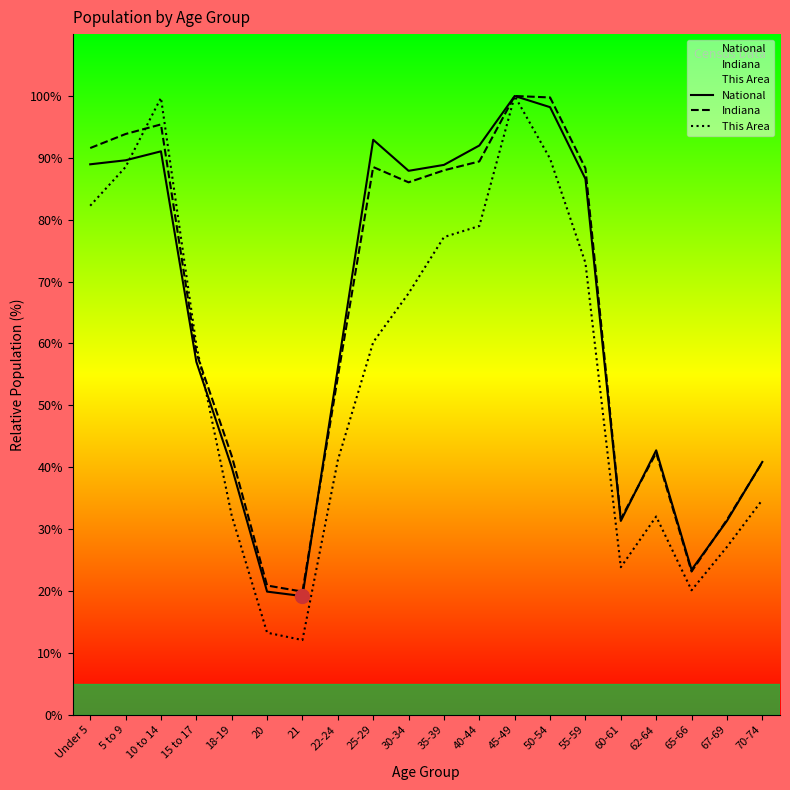

At which category is the sum across all series the highest?

45-49